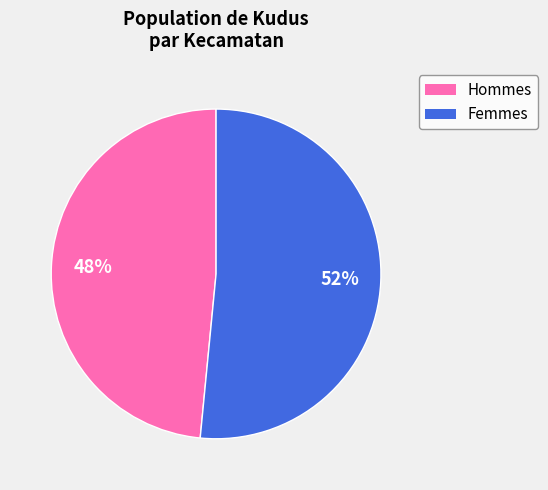

To the nearest percent, what is the average slice percentage?

50%